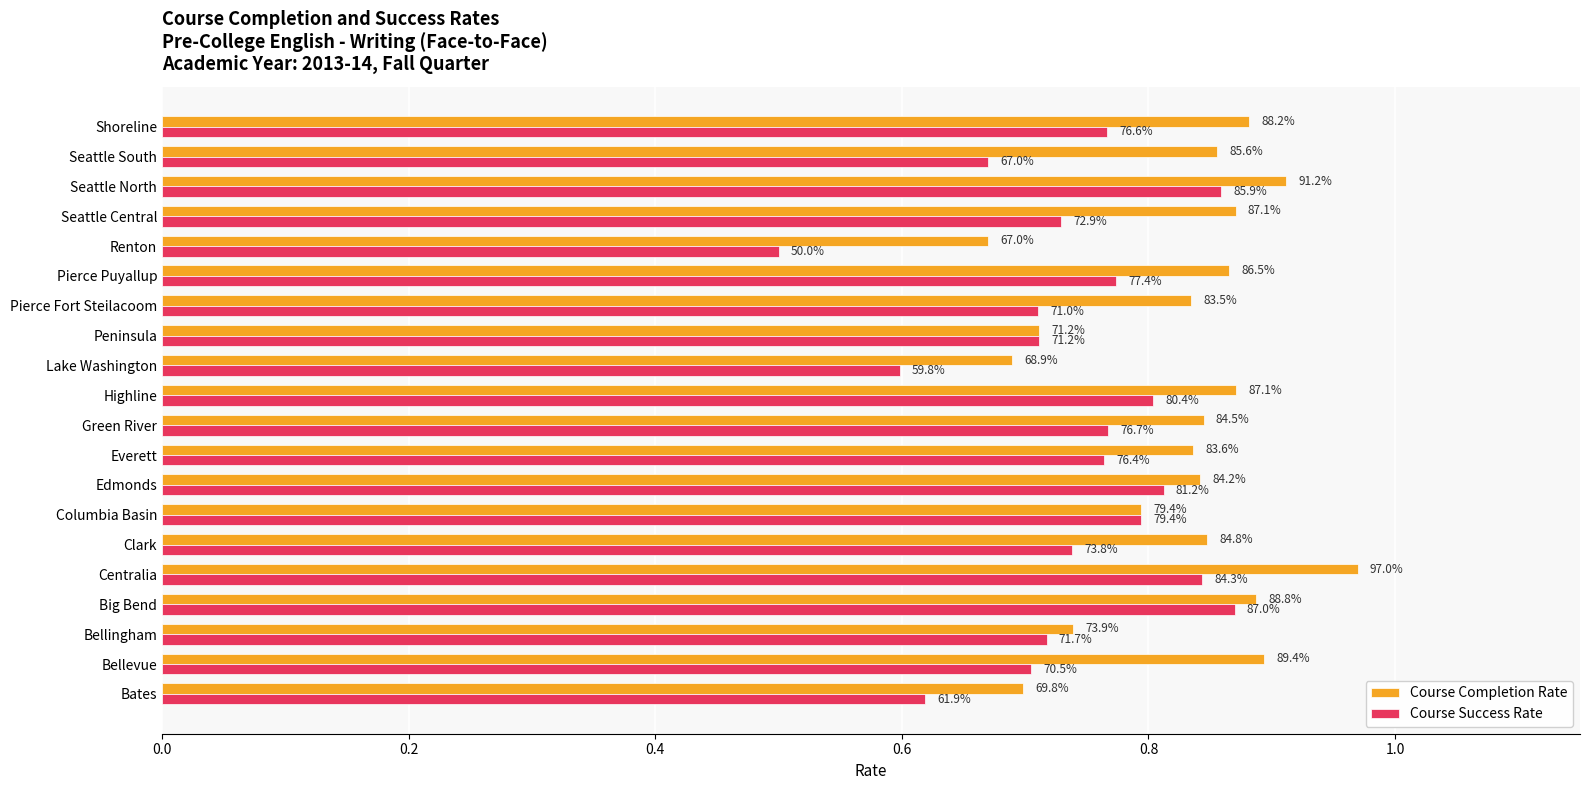

List the series in order of their overall mean, lowest first.

Course Success Rate, Course Completion Rate